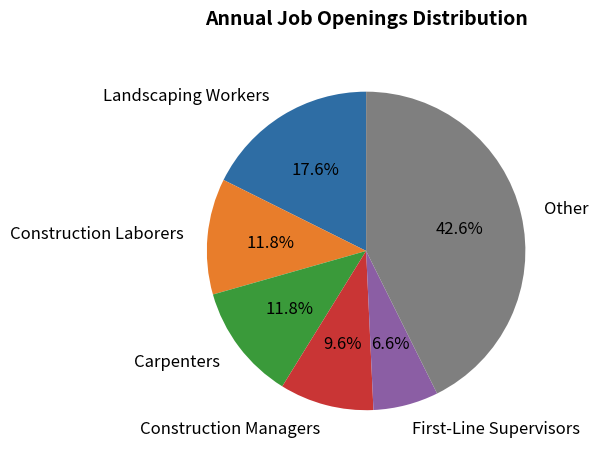

Approximately how many times larger is the value at Construction Laborers compared to Construction Managers?

1.2